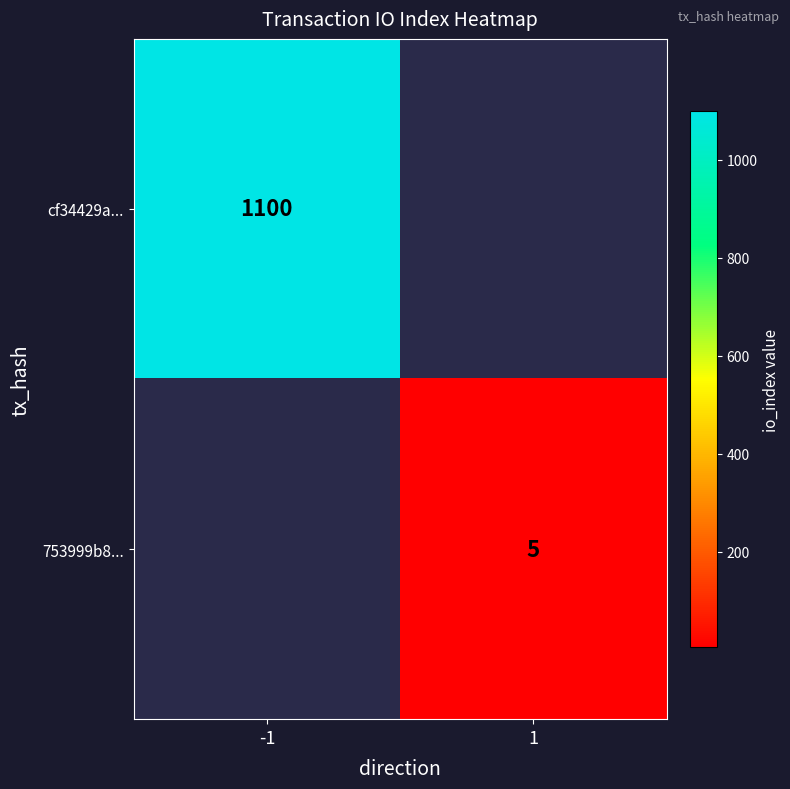

Is it true that 753999b8... equals 5 at 1?

True